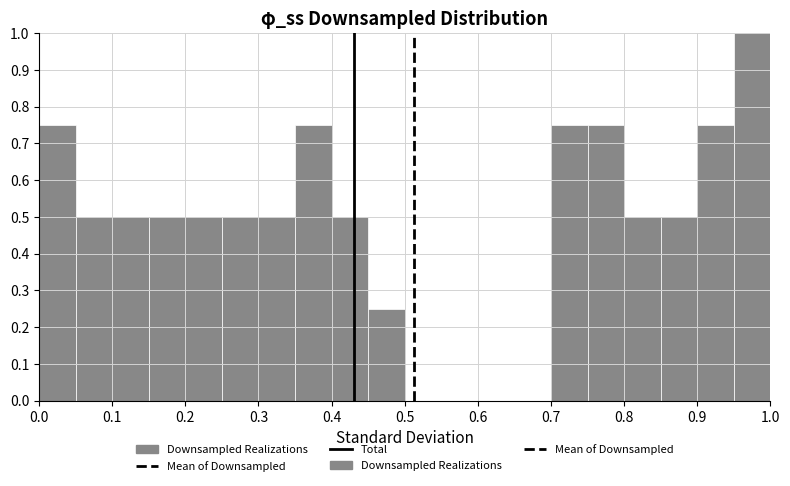

Reading left to right, list every bar in this chart as the range it spans on the x-axis followed by its height. The values are not printed on the chart, so give them approximately, as read against the axis.

0.00 to 0.05: 0.75
0.05 to 0.10: 0.50
0.10 to 0.15: 0.50
0.15 to 0.20: 0.50
0.20 to 0.25: 0.50
0.25 to 0.30: 0.50
0.30 to 0.35: 0.50
0.35 to 0.40: 0.75
0.40 to 0.45: 0.50
0.45 to 0.50: 0.25
0.50 to 0.55: 0
0.55 to 0.60: 0
0.60 to 0.65: 0
0.65 to 0.70: 0
0.70 to 0.75: 0.75
0.75 to 0.80: 0.75
0.80 to 0.85: 0.50
0.85 to 0.90: 0.50
0.90 to 0.95: 0.75
0.95 to 1.00: 1.00